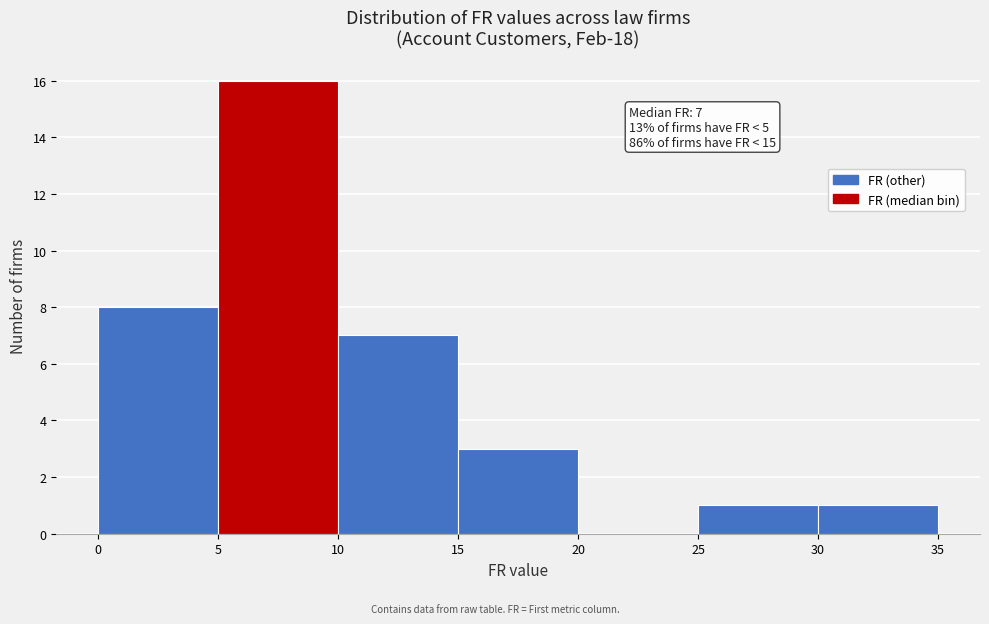

Which range on the x-axis has the tallest bar?

5 to 10